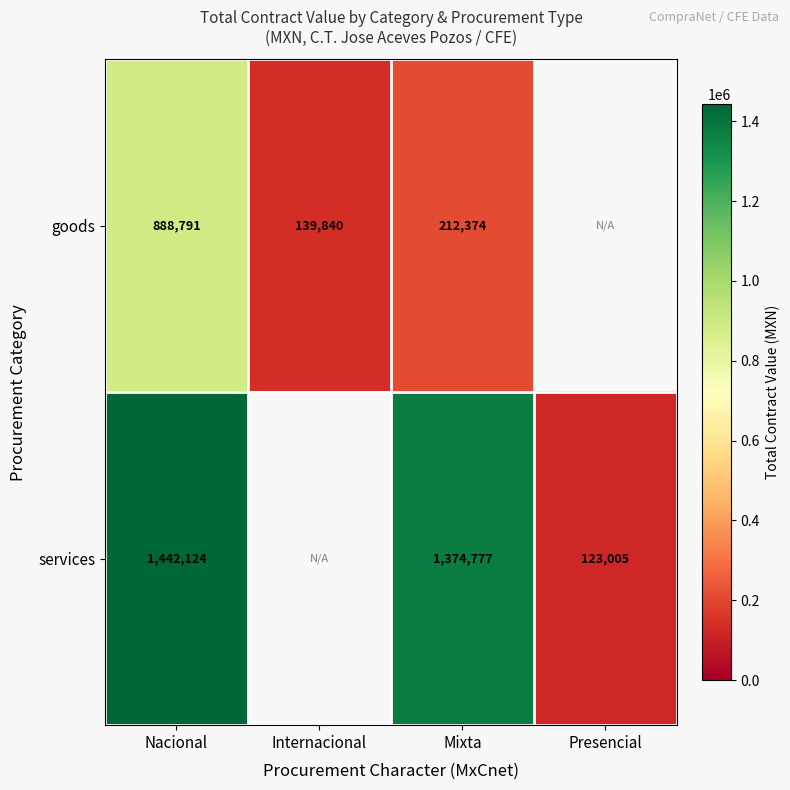

Rank the series at Nacional from highest to lowest value.

services, goods